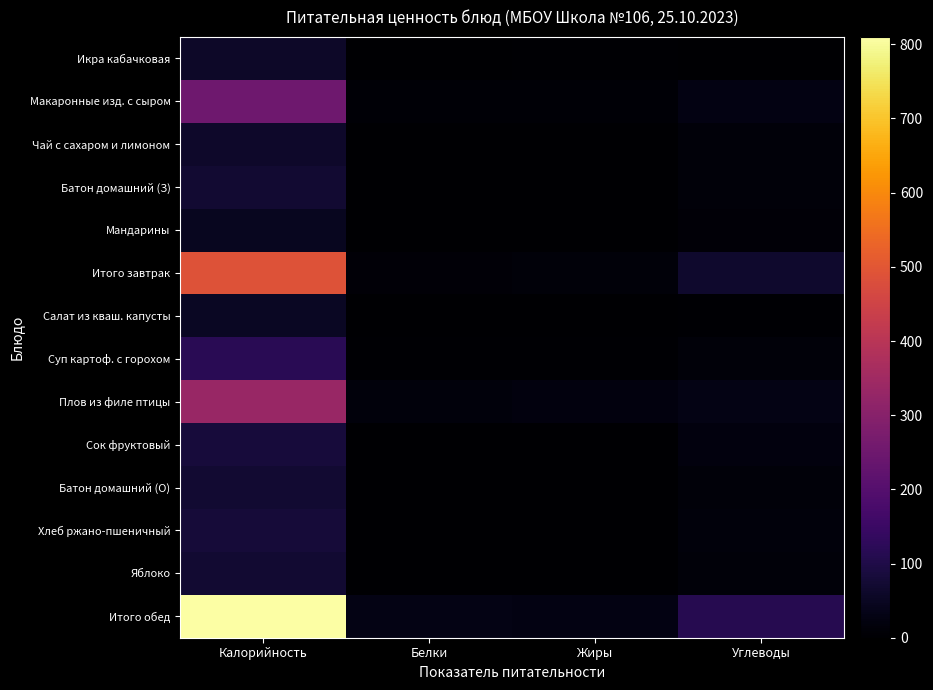

Reading left to right, list all the values displayed in this chart.

Икра кабачковая: Калорийность=57.6	Белки=1.2	Жиры=5.4	Углеводы=0.0
Макаронные изд. с сыром: Калорийность=250.5	Белки=8.1	Жиры=9.2	Углеводы=25.6
Чай с сахаром и лимоном: Калорийность=62.0	Белки=0.1	Жиры=0.0	Углеводы=15.2
Батон домашний (З): Калорийность=70.5	Белки=2.4	Жиры=0.3	Углеводы=14.5
Мандарины: Калорийность=47.0	Белки=0.6	Жиры=0.3	Углеводы=10.3
Итого завтрак: Калорийность=487.6	Белки=12.4	Жиры=15.3	Углеводы=65.6
Салат из кваш. капусты: Калорийность=51.4	Белки=1.0	Жиры=3.0	Углеводы=5.1
Суп картоф. с горохом: Калорийность=118.6	Белки=4.4	Жиры=4.2	Углеводы=13.2
Плов из филе птицы: Калорийность=335.0	Белки=17.7	Жиры=21.2	Углеводы=29.2
Сок фруктовый: Калорийность=84.8	Белки=1.0	Жиры=0.0	Углеводы=20.2
Батон домашний (О): Калорийность=70.5	Белки=2.4	Жиры=0.3	Углеводы=14.5
Хлеб ржано-пшеничный: Калорийность=79.2	Белки=2.6	Жиры=0.5	Углеводы=15.8
Яблоко: Калорийность=70.5	Белки=0.6	Жиры=0.6	Углеводы=14.5
Итого обед: Калорийность=810.0	Белки=28.7	Жиры=27.8	Углеводы=112.8